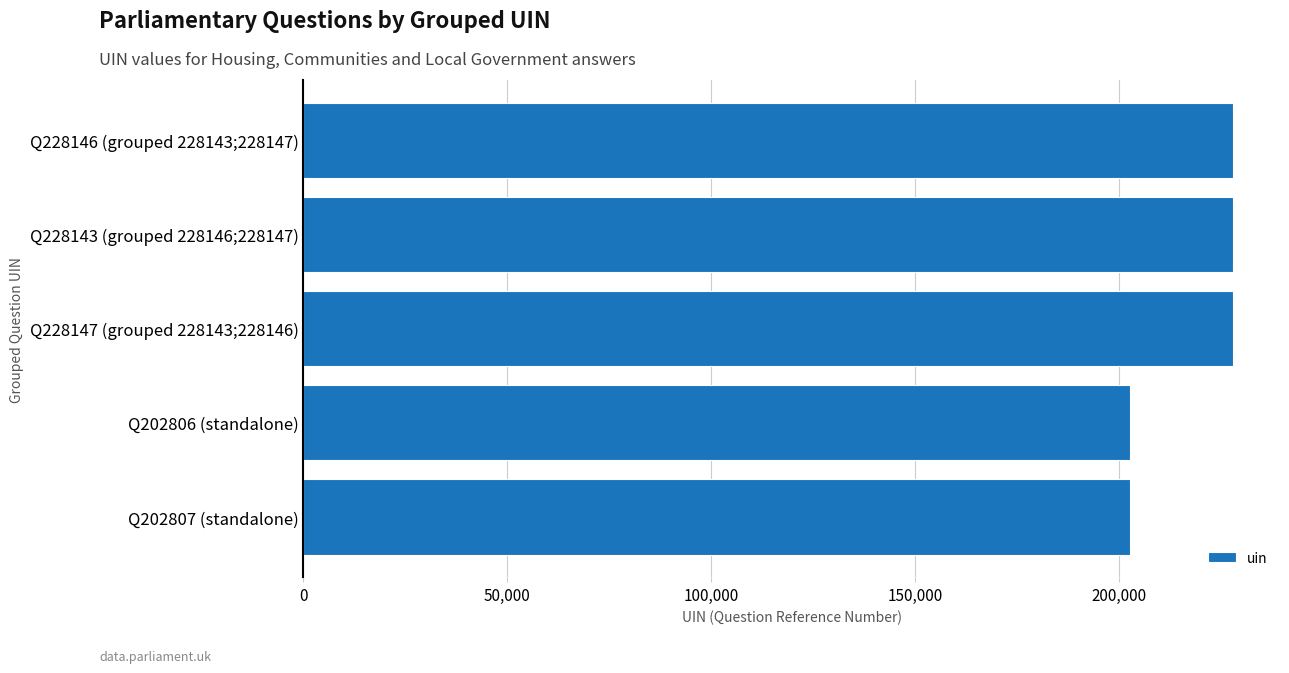

What is the change in value from Q228146 (grouped 228143;228147) to Q202807 (standalone)?

-25339